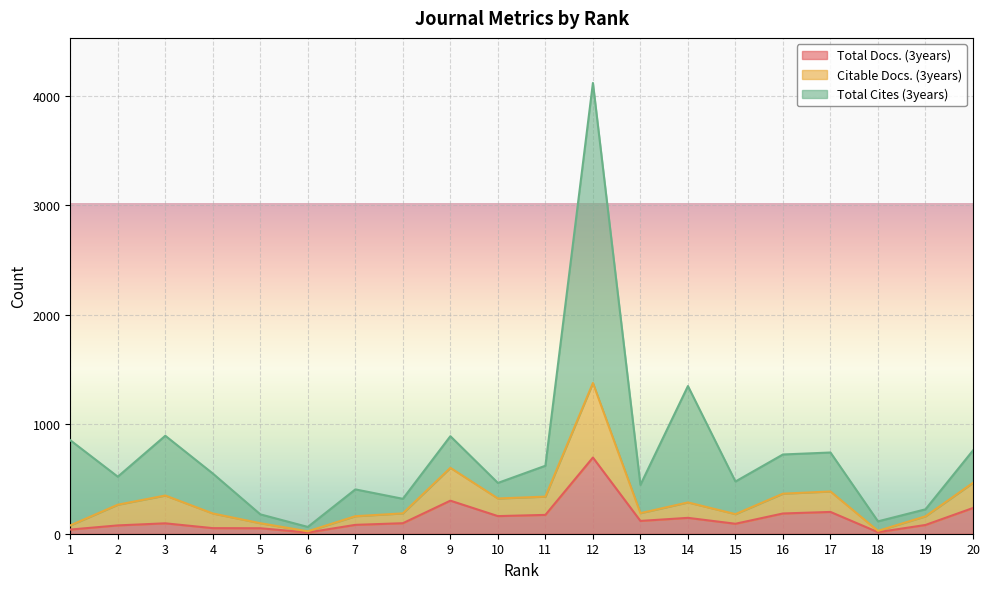

Reading left to right, list all the values displayed in this chart.

Total Docs. (3years): 1=38	2=76	3=95	4=51	5=50	6=11	7=81	8=96	9=302	10=161	11=172	12=696	13=117	14=145	15=91	16=185	17=199	18=14	19=80	20=235
Citable Docs. (3years): 1=76	2=265	3=349	4=185	5=96	6=22	7=160	8=186	9=602	10=322	11=339	12=1377	13=188	14=286	15=179	16=366	17=386	18=26	19=159	20=465
Total Cites (3years): 1=854	2=521	3=895	4=550	5=177	6=62	7=405	8=319	9=891	10=464	11=621	12=4118	13=446	14=1349	15=477	16=724	17=742	18=113	19=223	20=761